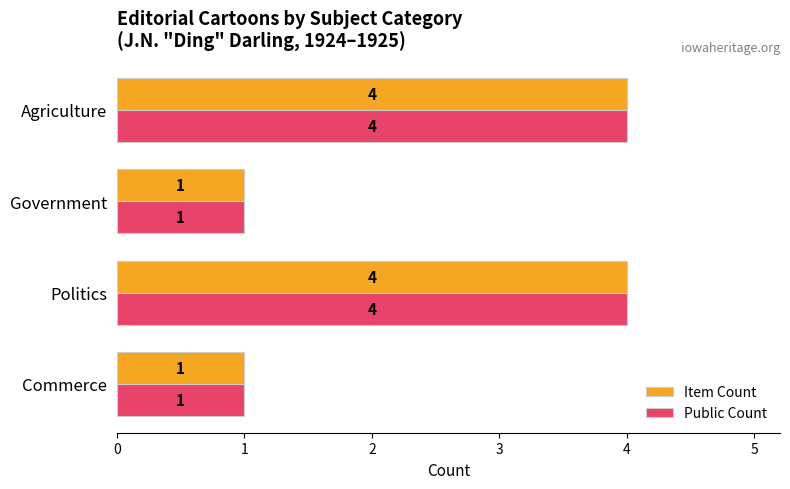

What are all the series names shown in the legend?

Item Count, Public Count